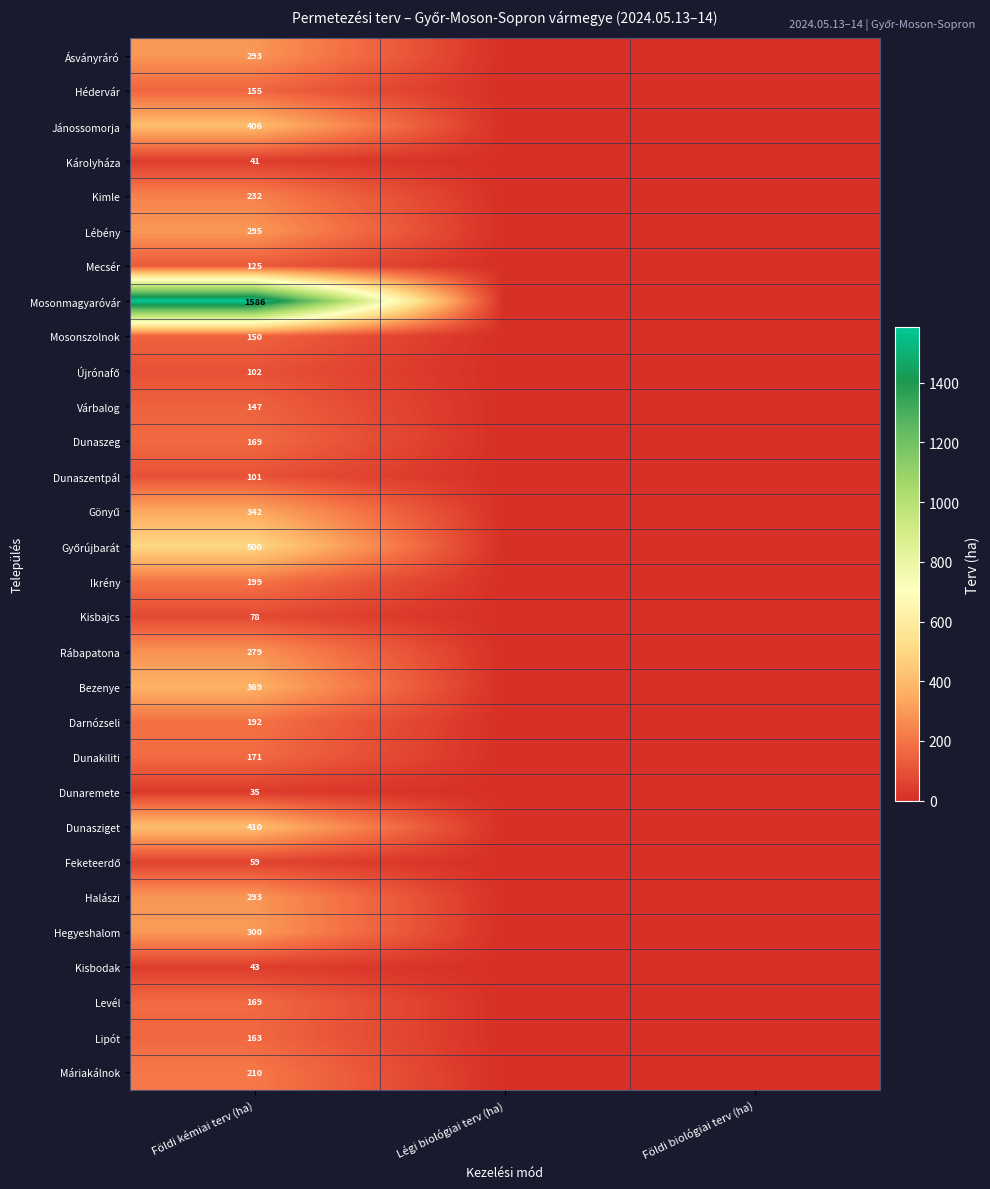

The Darnózseli series shows 71 at Földi kémiai terv (ha). True or false?

False